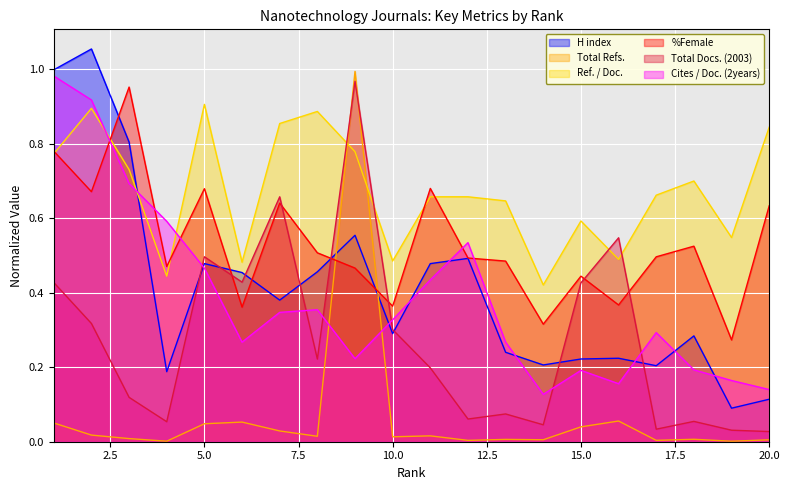

What is the lowest value of the H index series?

0.1